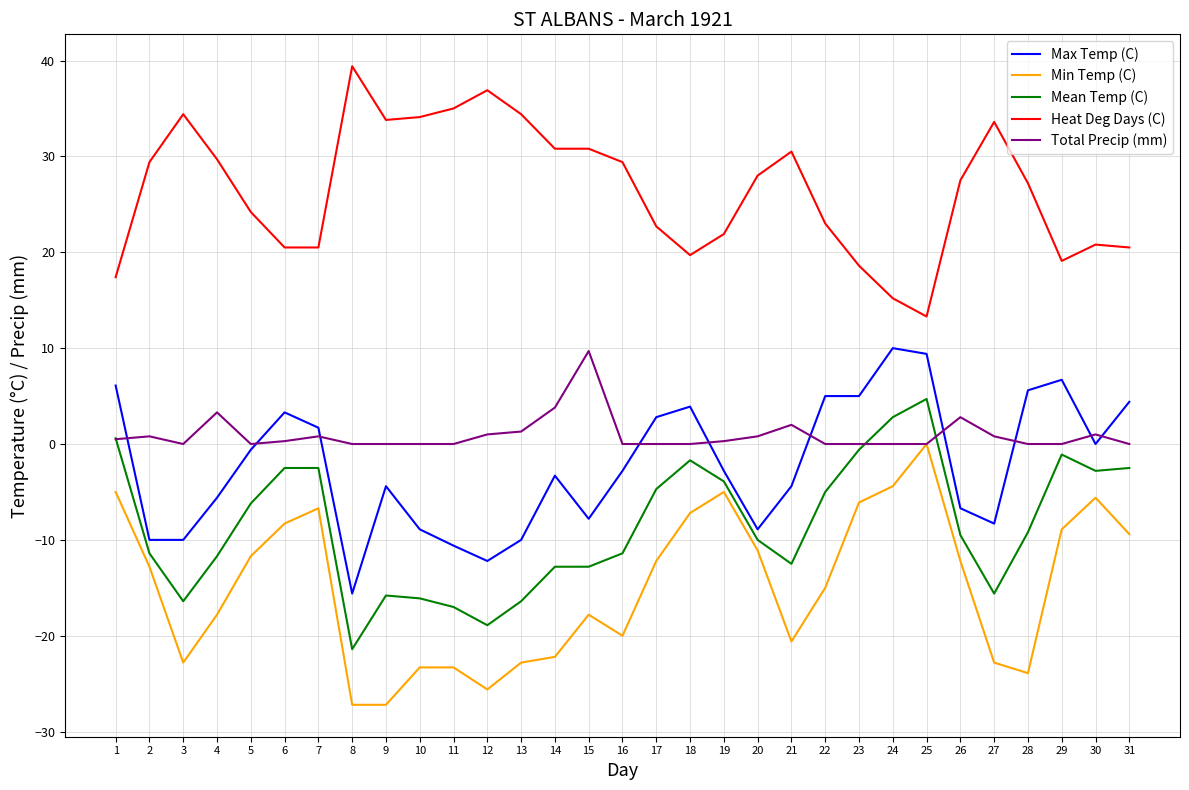

How many lines are shown in the chart?

5